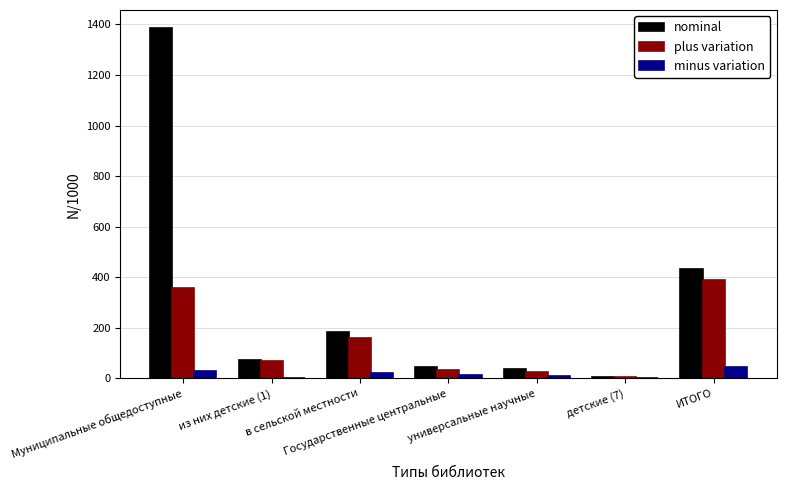

Which series has the largest total across all categories?

nominal